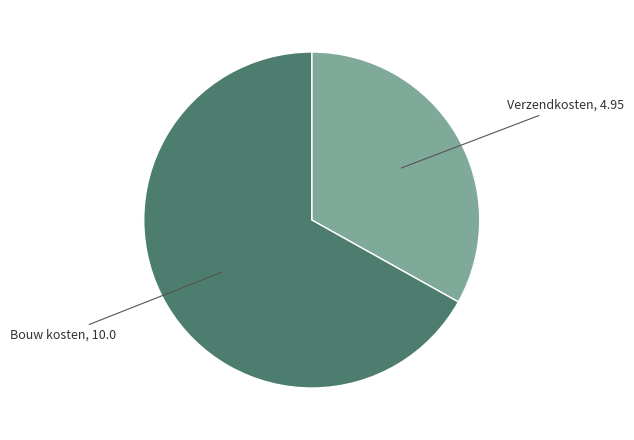

Is there any slice that represents more than half of the pie?

Yes